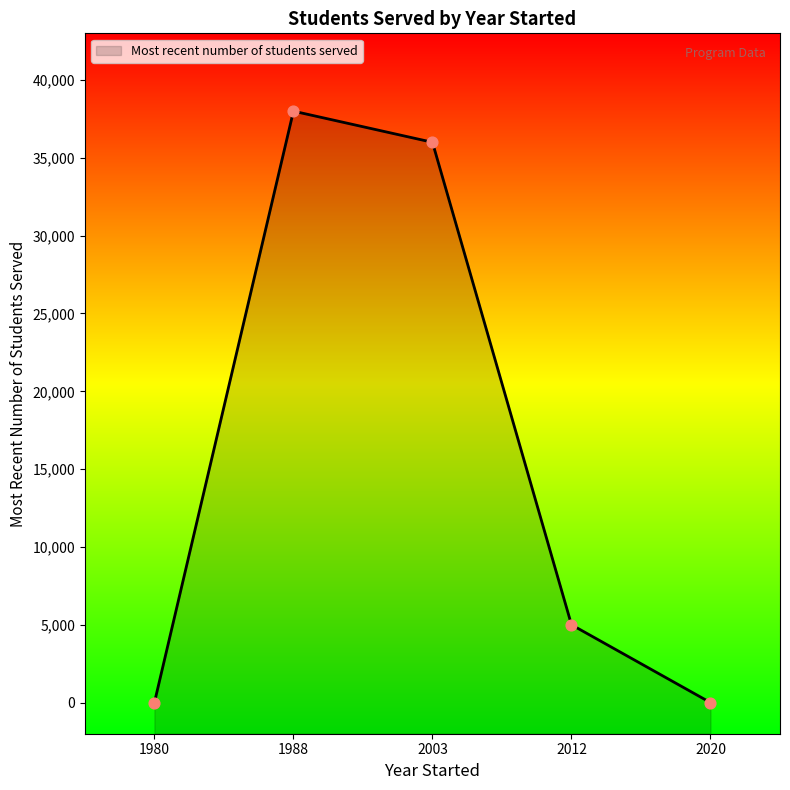

What is the change in value from 1980 to 2012?

+5000